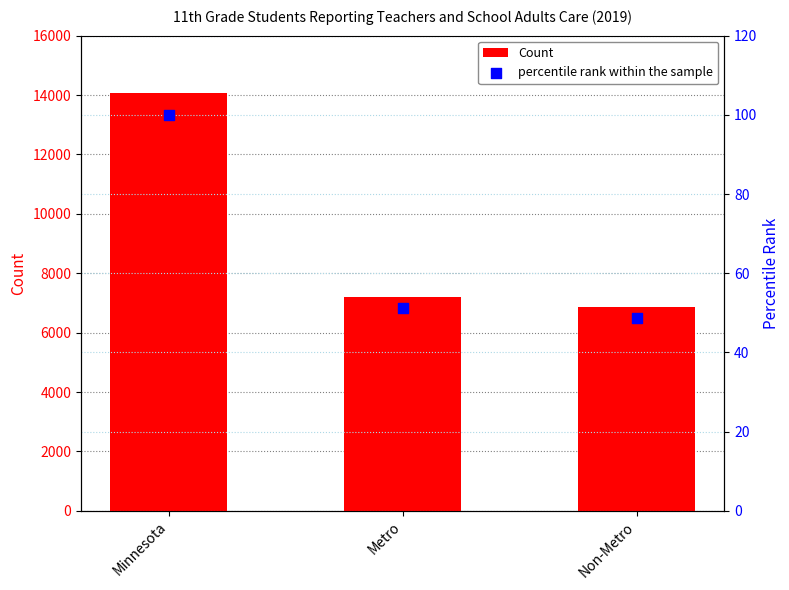

Which series has the largest total across all categories?

Count